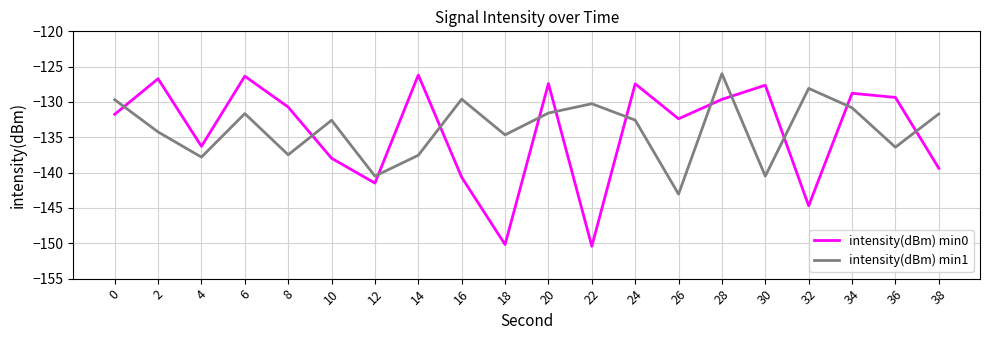

Is the value of intensity(dBm) min1 at 26 greater than the value of intensity(dBm) min0 at 12?

No